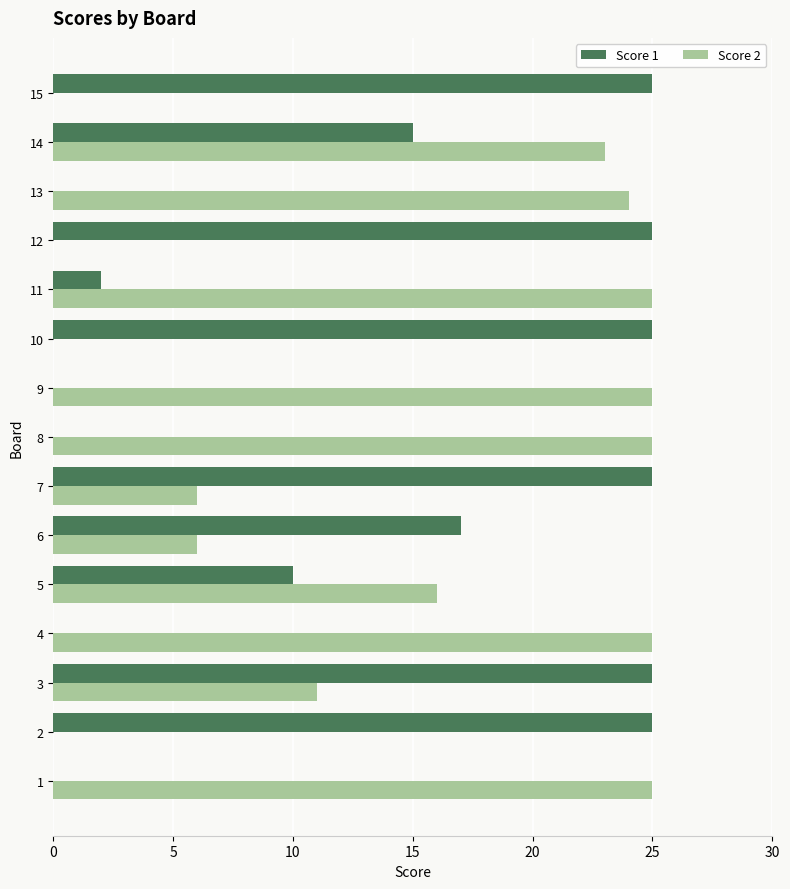

What is the highest value of the Score 1 series?

25